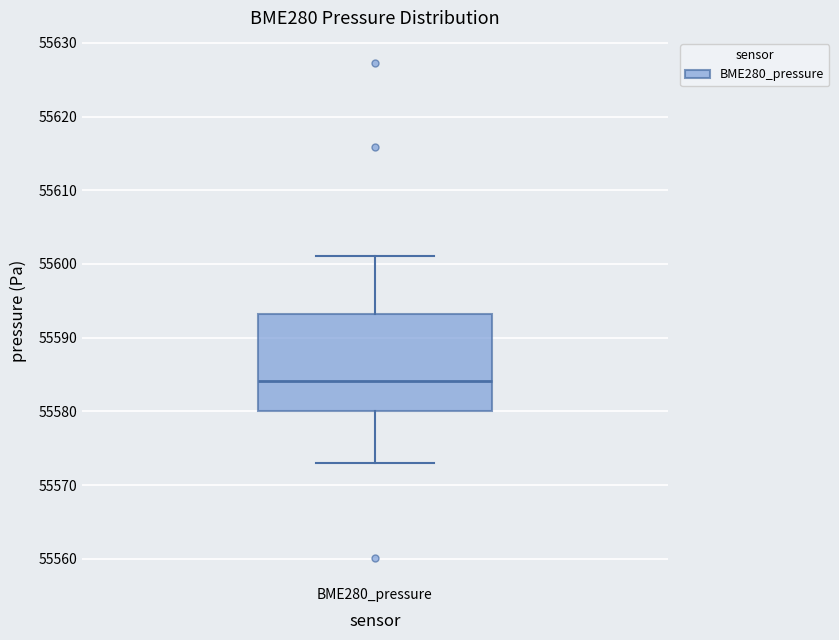

Where does the upper whisker of the box for BME280_pressure end on the y-axis? The values are not printed on the chart, so give them approximately, as read against the axis.

55601